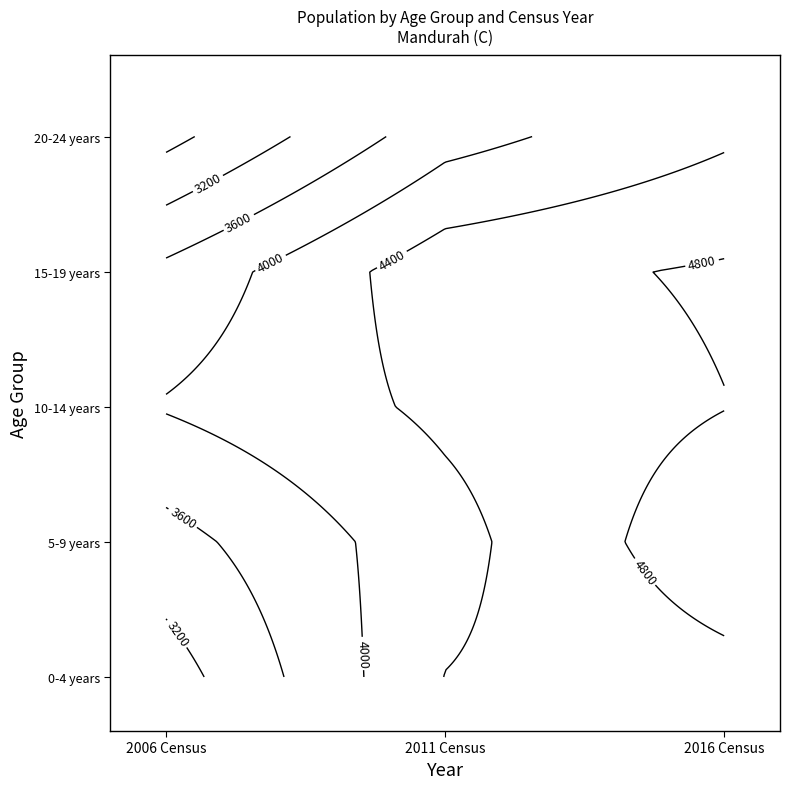

Between 2016 Census and 2006 Census, which is larger?

2016 Census